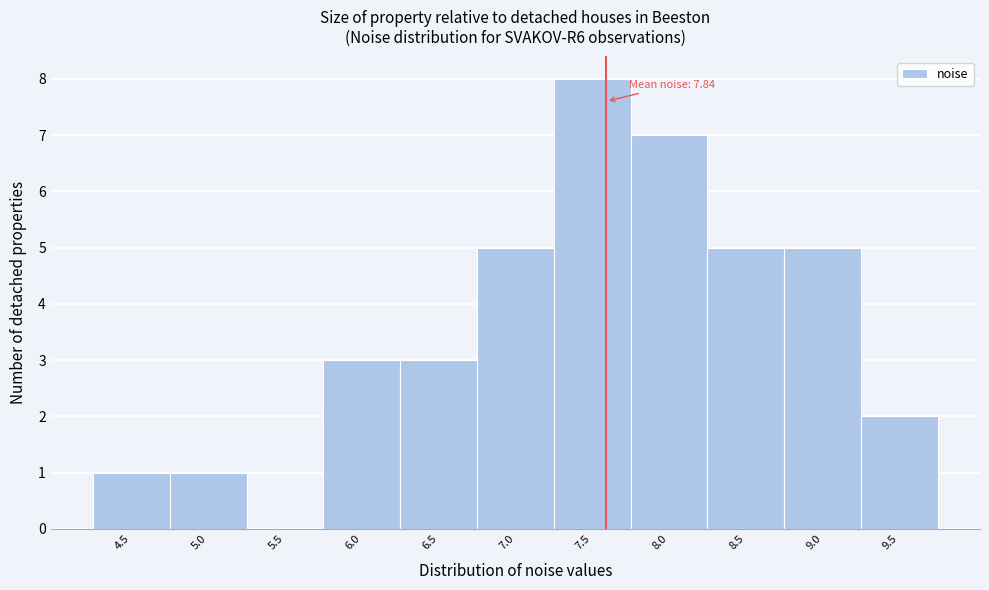

Reading left to right, extract all data points from this chart.

4.5=1	5.0=1	5.5=0	6.0=3	6.5=3	7.0=5	7.5=8	8.0=7	8.5=5	9.0=5	9.5=2